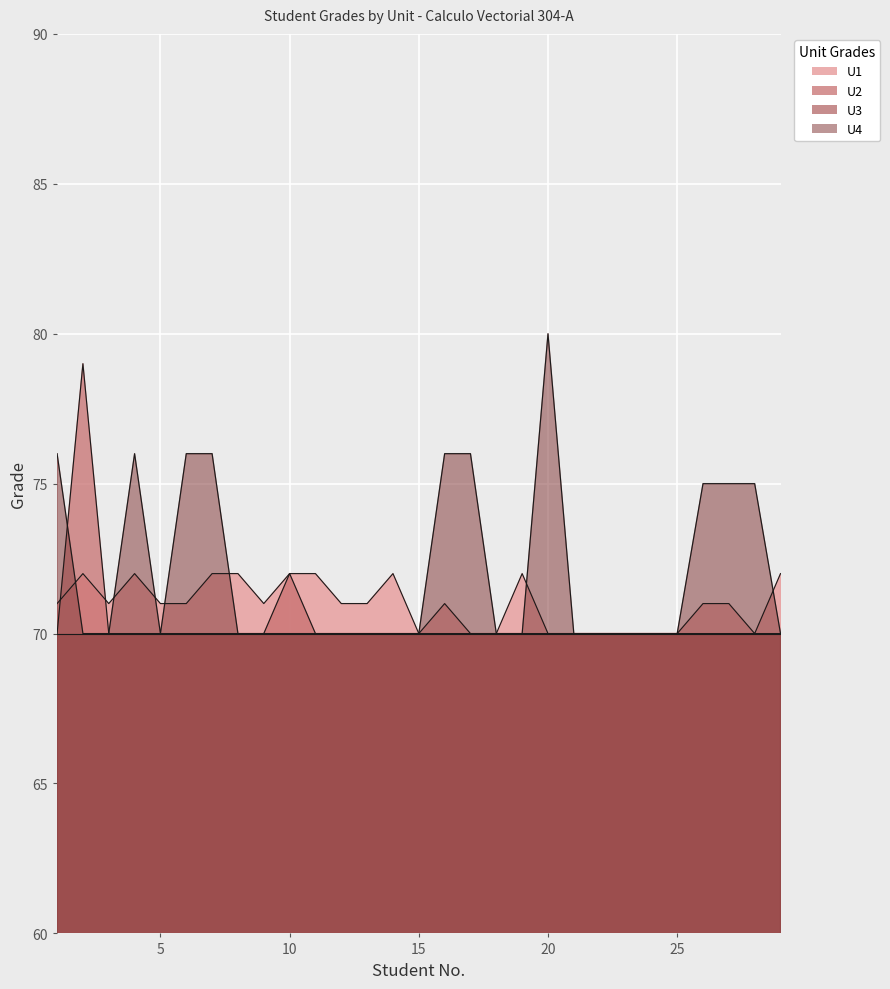

True or false: U4 and U1 intersect in this chart.

True